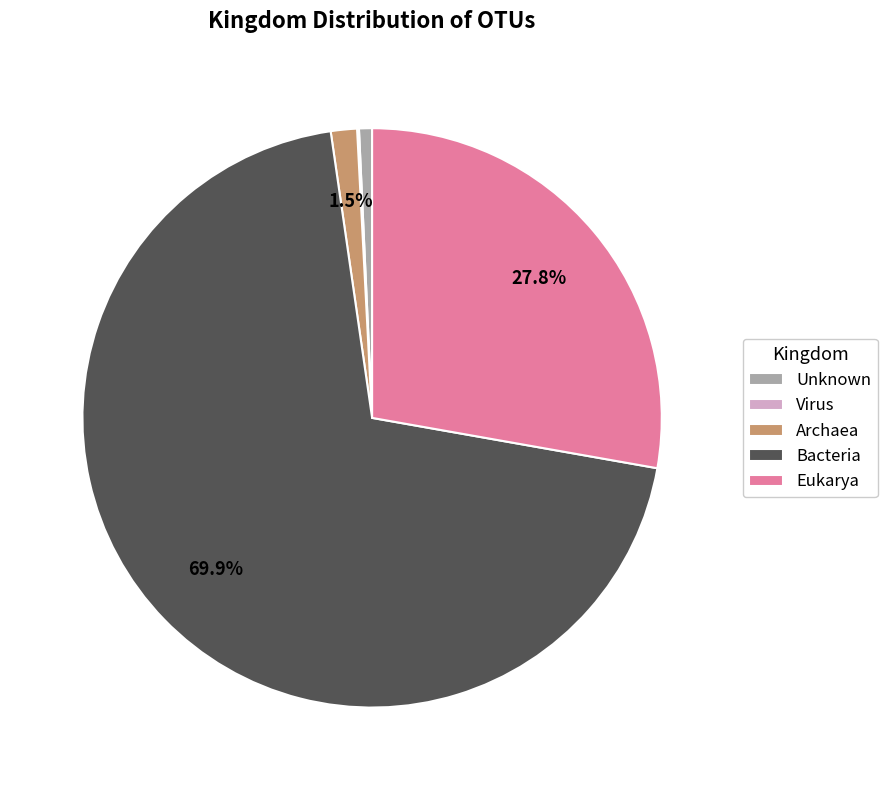

Approximately how many times larger is the value at Unknown compared to Archaea?

0.5